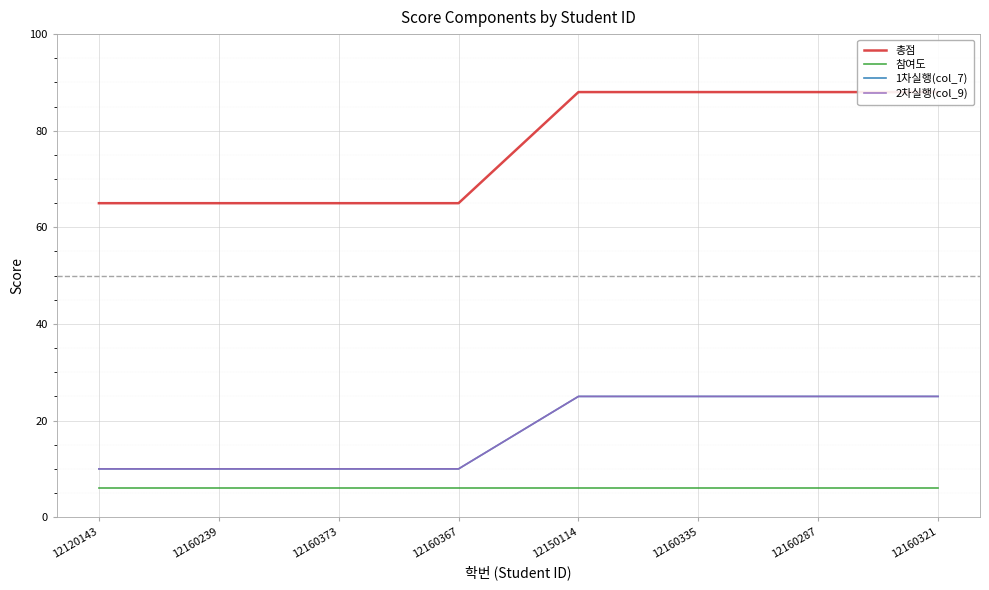

What is the highest value of the 1차실행(col_7) series?

25